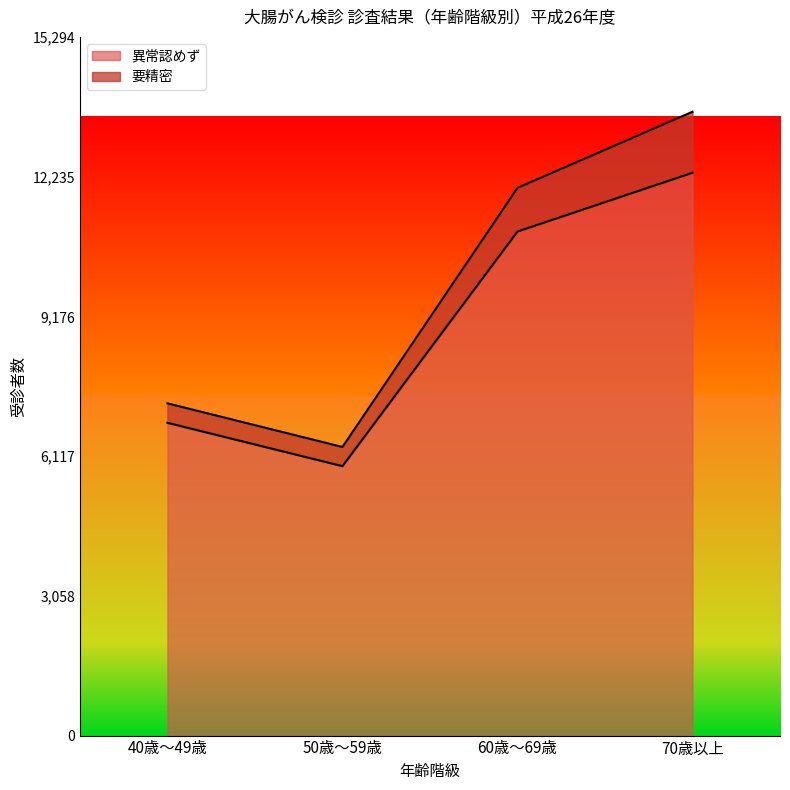

Which has a higher value, 40歳～49歳 or 50歳～59歳?

40歳～49歳